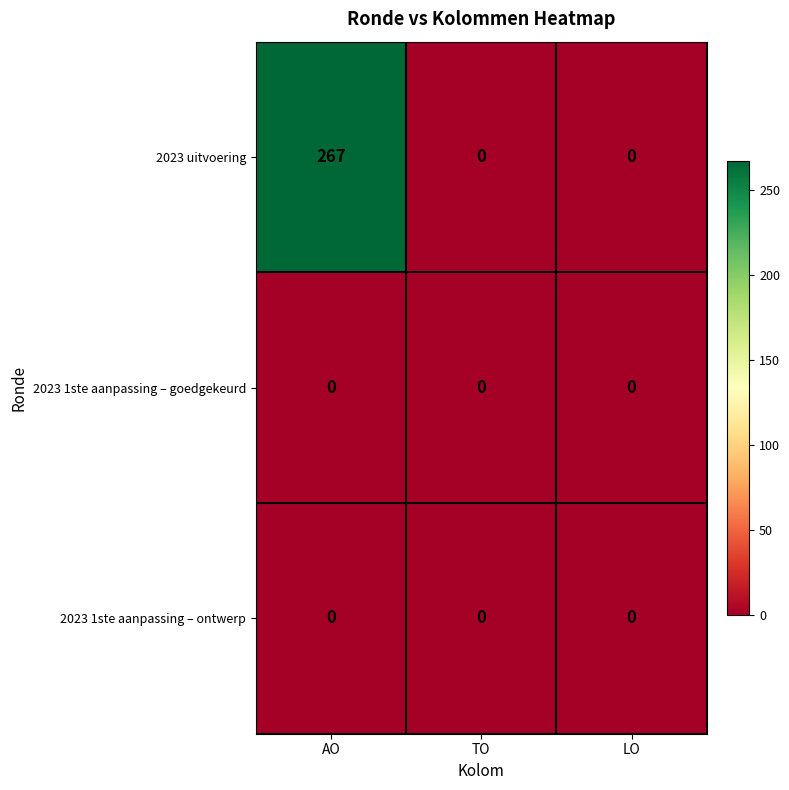

What is the maximum value for 2023 uitvoering?

267